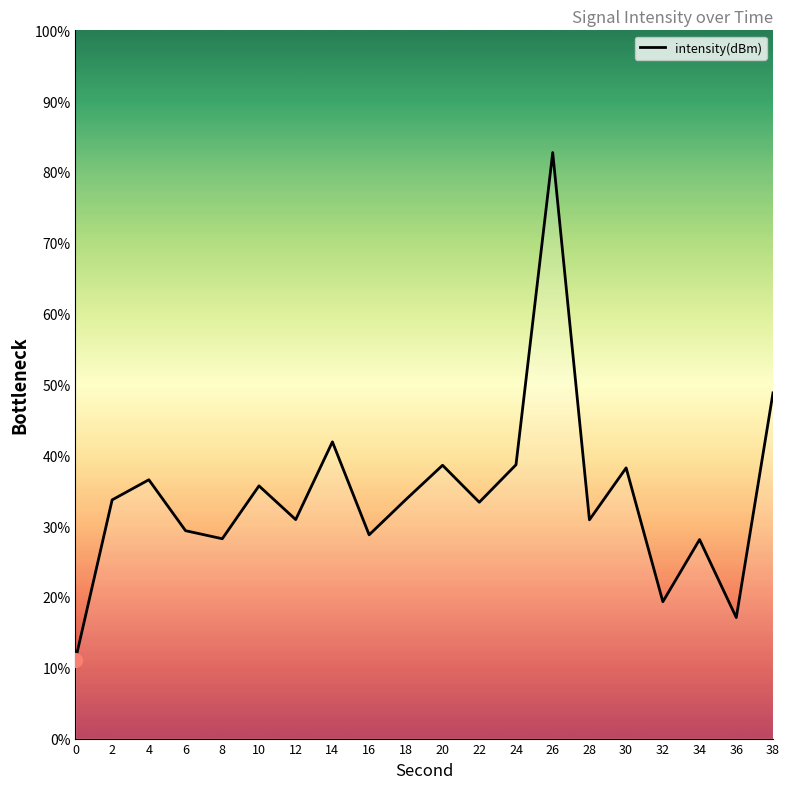

What is the difference between the values at 24 and 8?

10.4